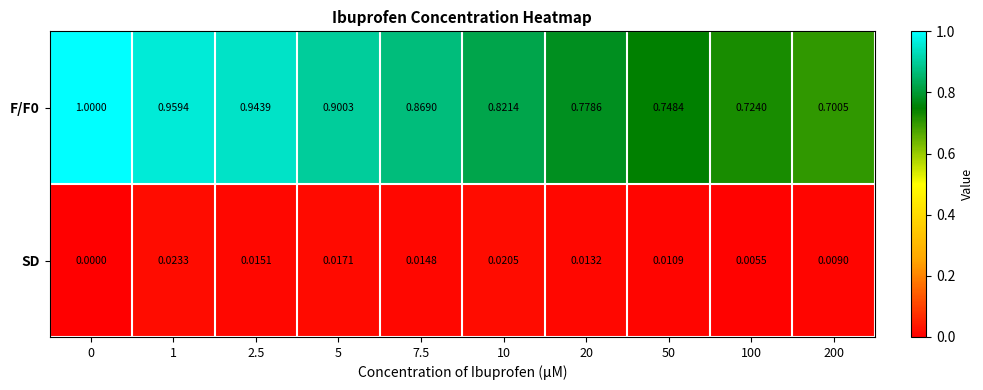

Is the value of F/F0 at 200 greater than the value of SD at 7.5?

Yes